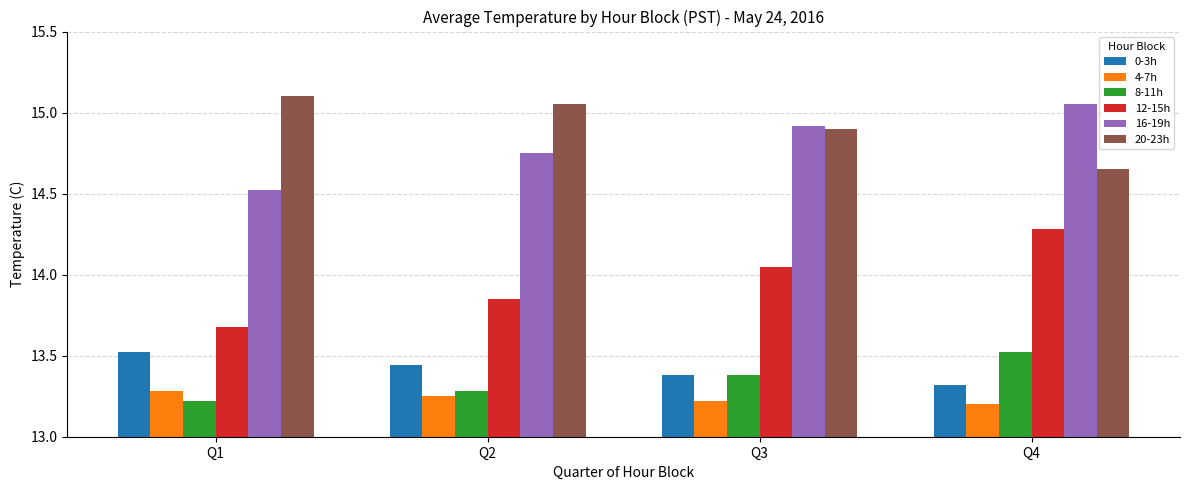

What is the difference between the maximum and minimum values in the 16-19h series?

0.5